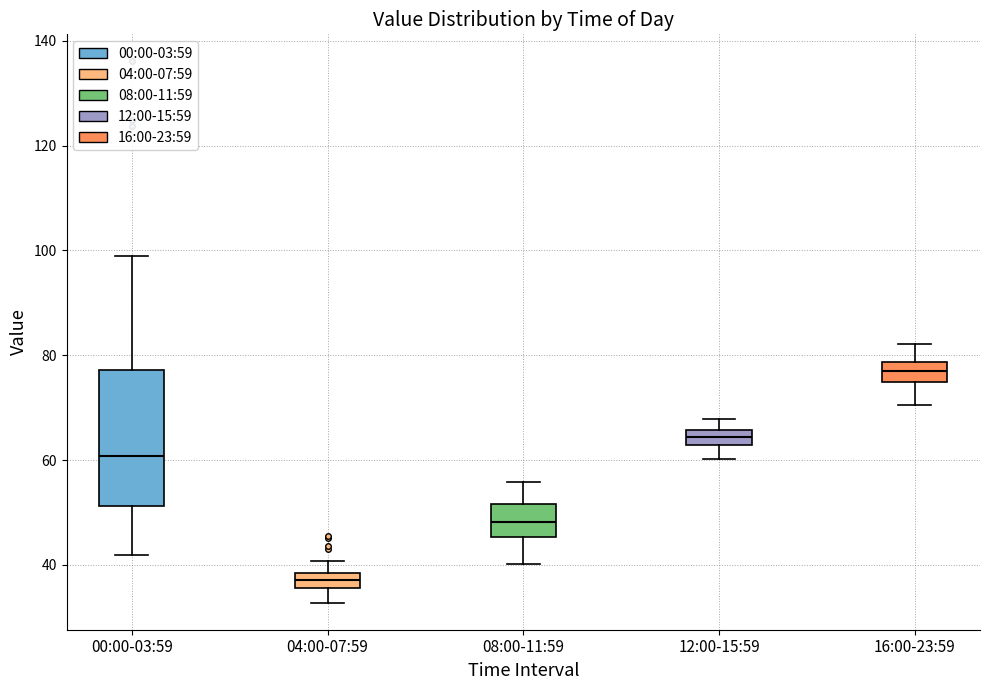

Which box's median line is the highest?

16:00-23:59